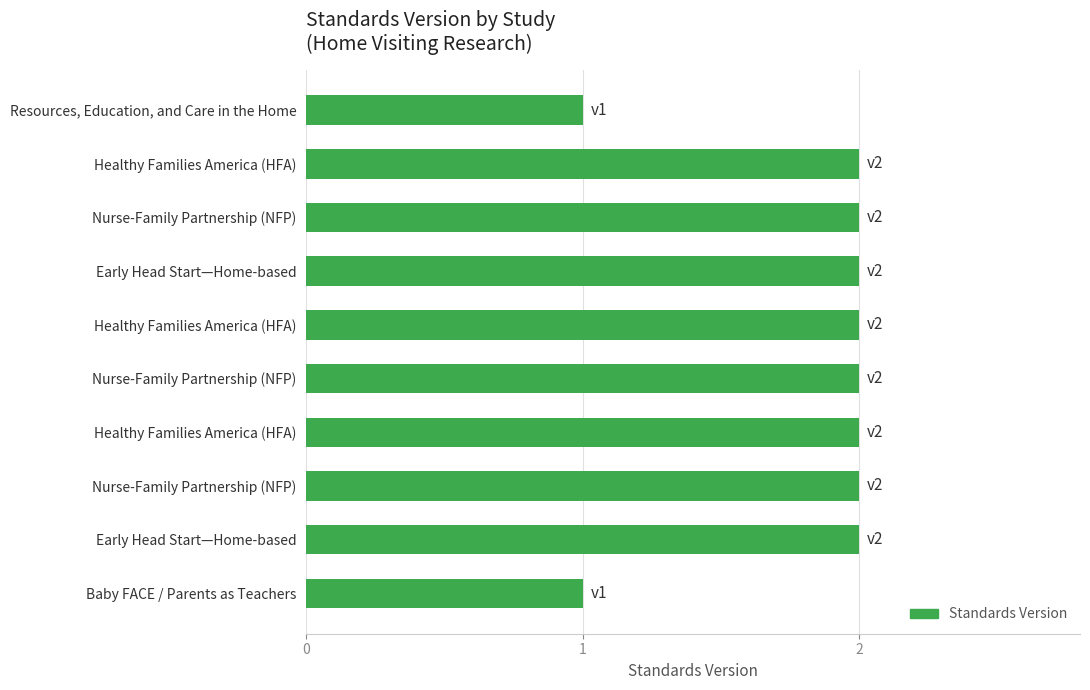

How many values are between 2 and 3?

8